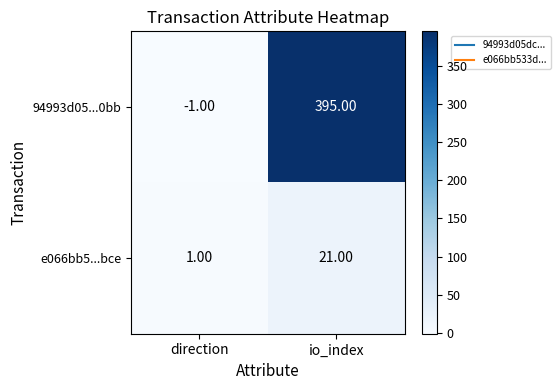

What is the total value across all series at io_index?

416